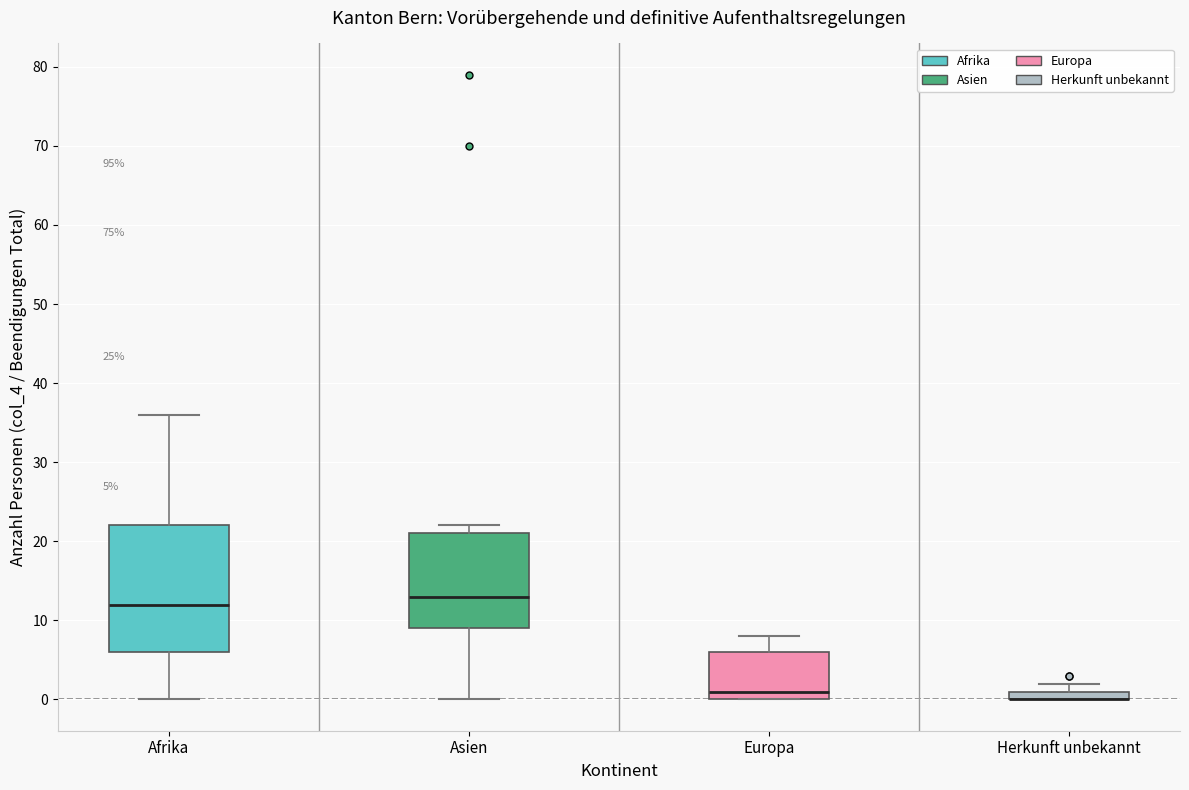

Which box is the tallest, from its lower edge to its upper edge?

Afrika